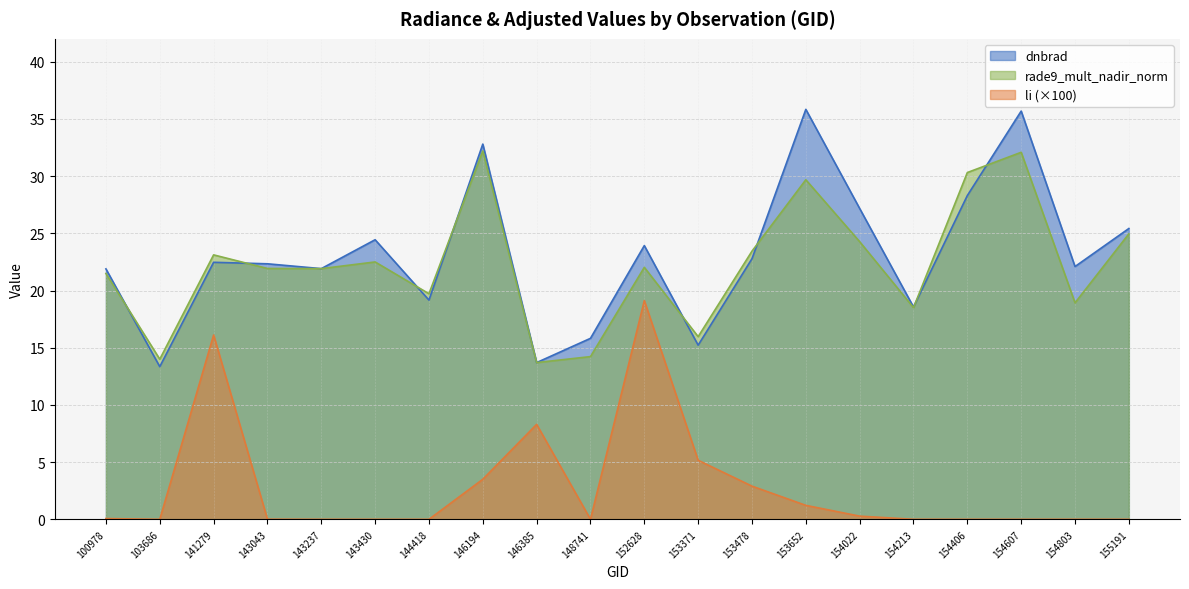

What is the difference between the rade9_mult_nadir_norm values at 154213 and 154607?

13.6